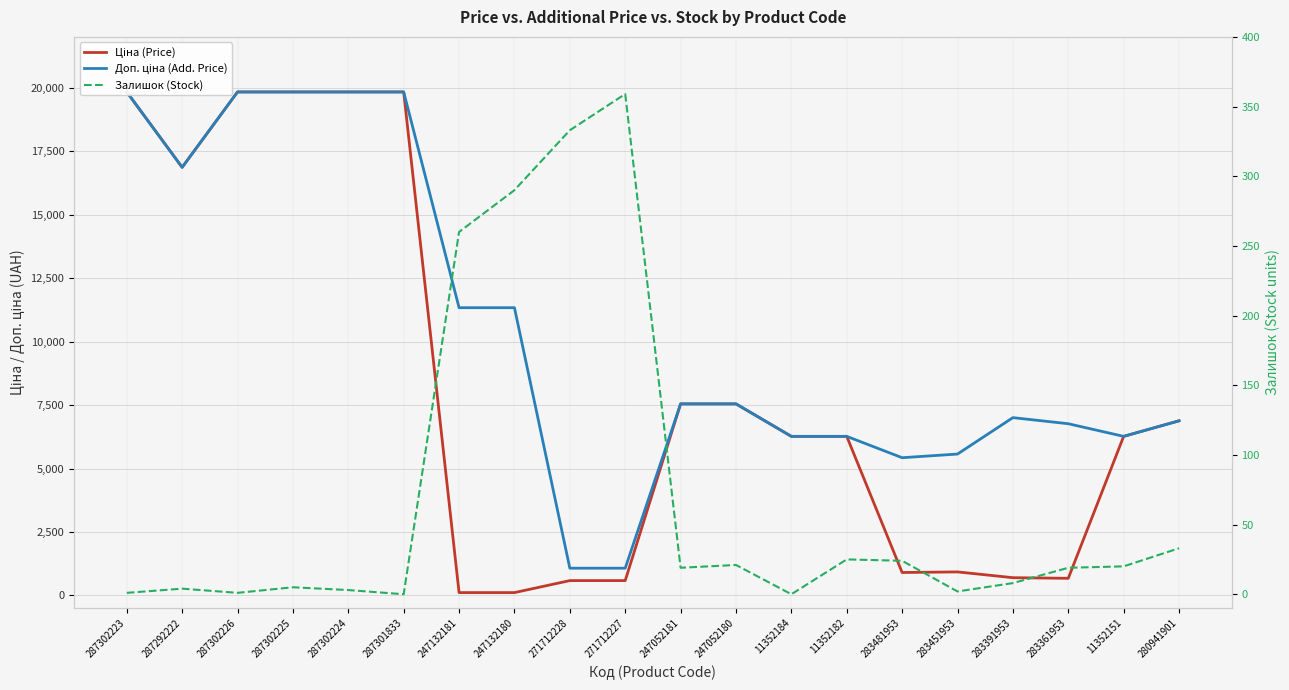

Where is Доп. ціна (Add. Price) nearest to the value 10452?

247132181